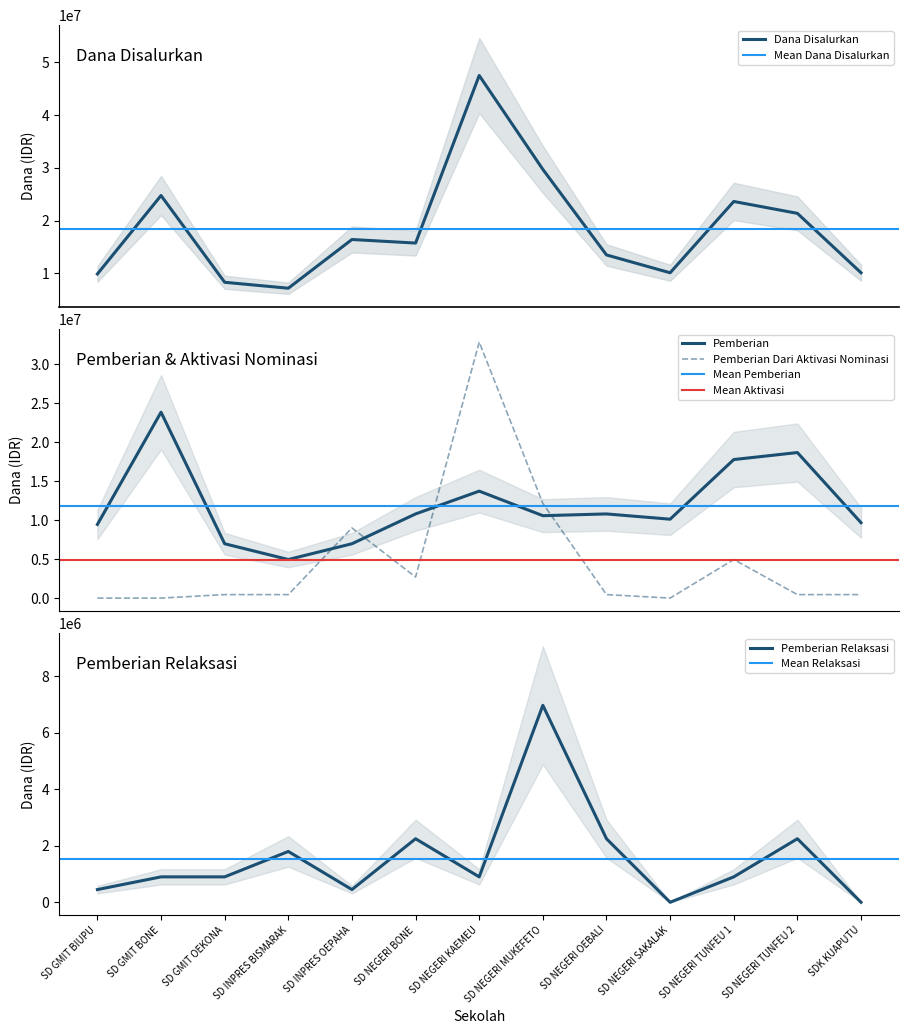

Which series changed the most between SD NEGERI MUKEFETO and SDK KUAPUTU?

Dana Disalurkan